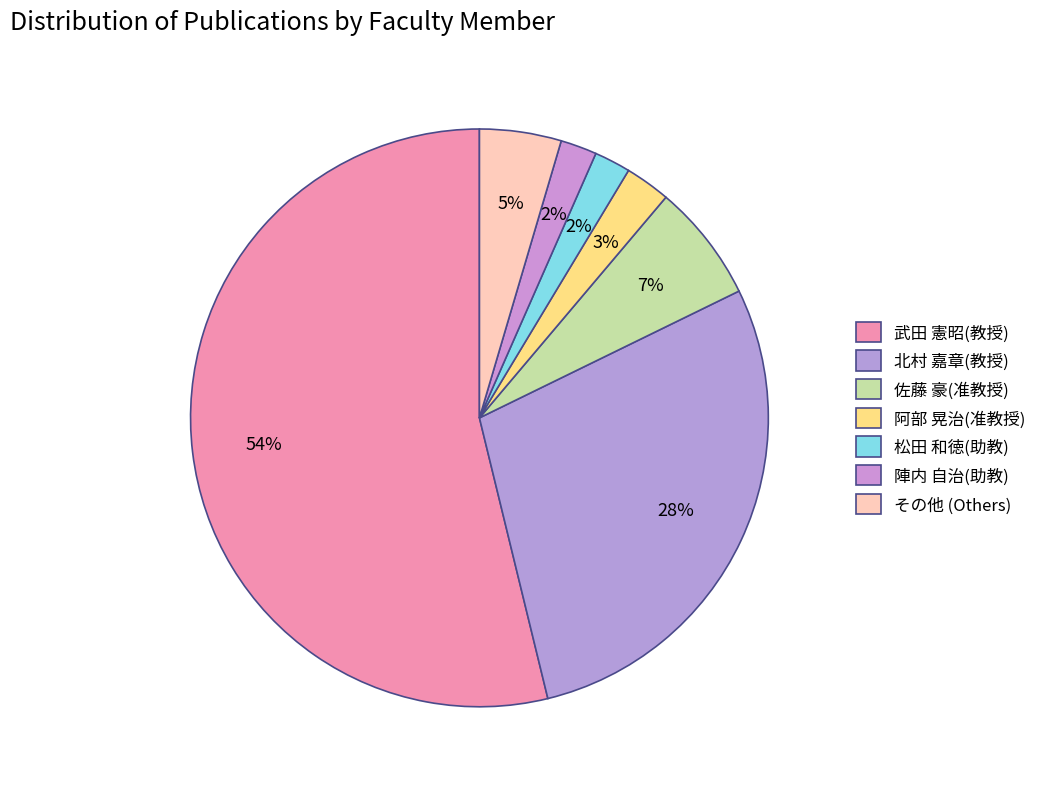

What percentage is the 松田 和徳(助教) slice, to the nearest percent?

2%